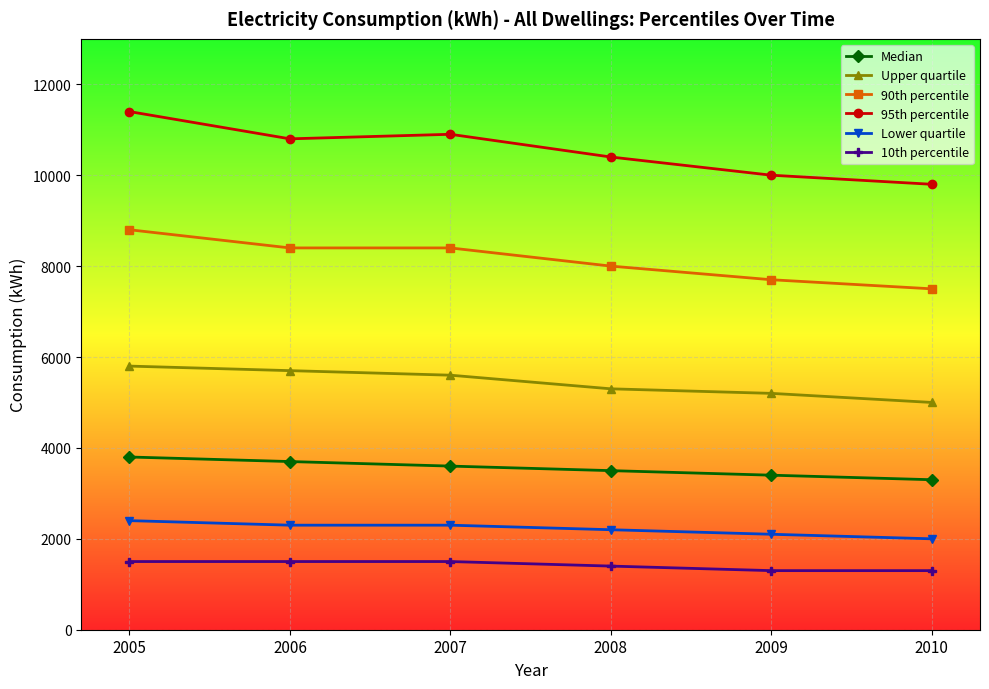

What is the value of the Upper quartile point at the 1st from the left?

5800